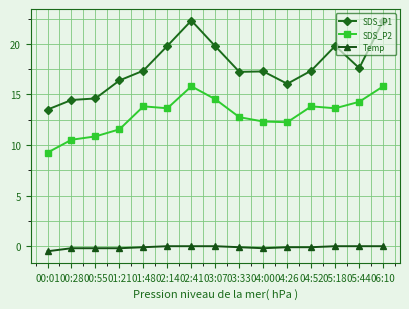

How many data points in SDS_P2 are less than 13?

7